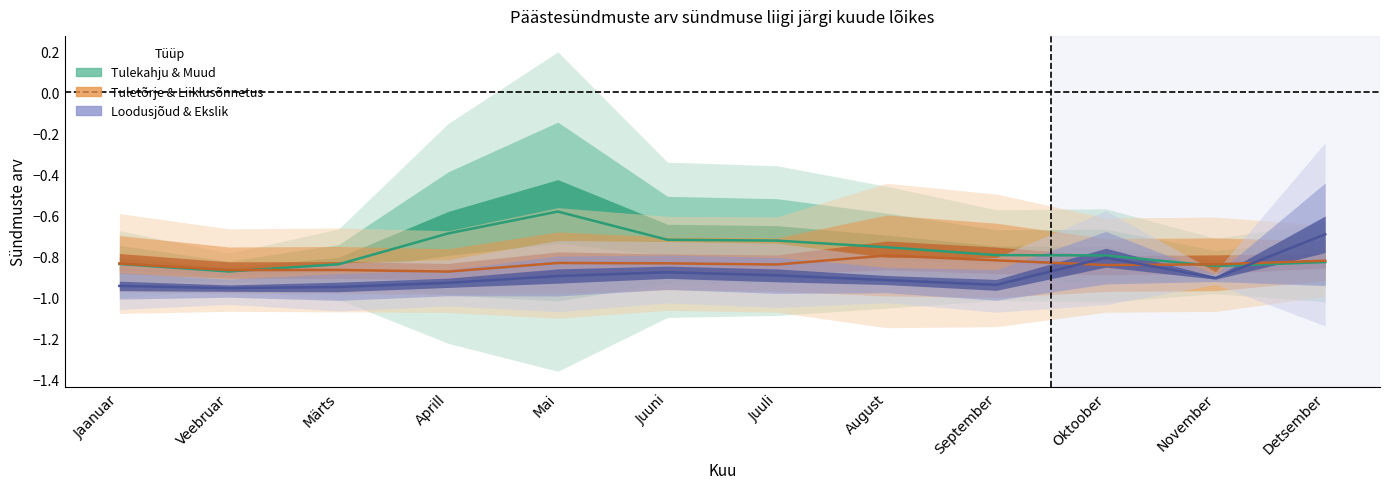

What is the label of the 11th point from the left?

November